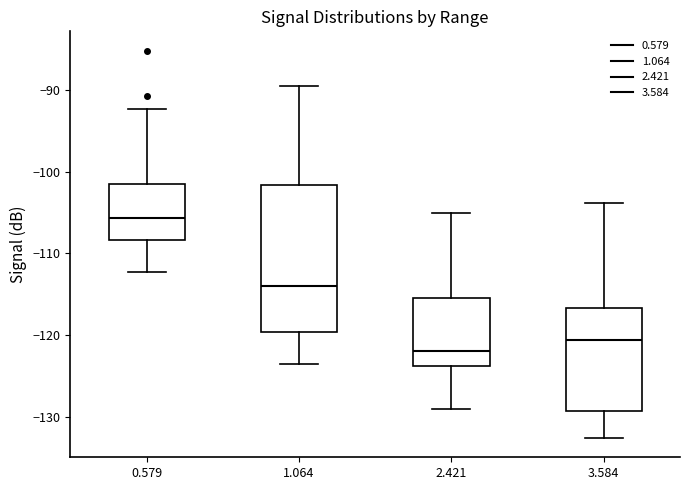

Reading left to right, transcribe this box plot: for each box, give where its median line is, the range the box spans, and where its two whiskers end, as read against the y-axis. The values are not printed on the chart, so give them approximately, as read against the axis.

0.579: median -106, box -108 to -101, whiskers -112 to -92
1.064: median -114, box -120 to -102, whiskers -124 to -89
2.421: median -122, box -124 to -116, whiskers -129 to -105
3.584: median -121, box -129 to -117, whiskers -133 to -104